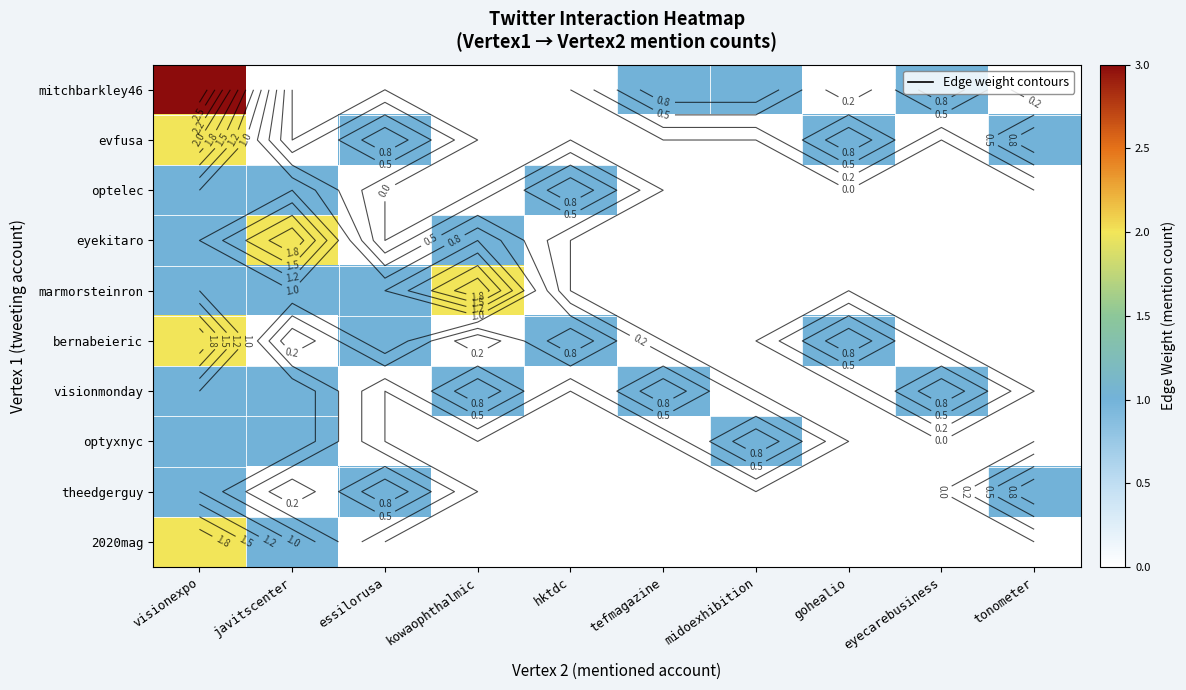

What is the total value across all series at tefmagazine?

2